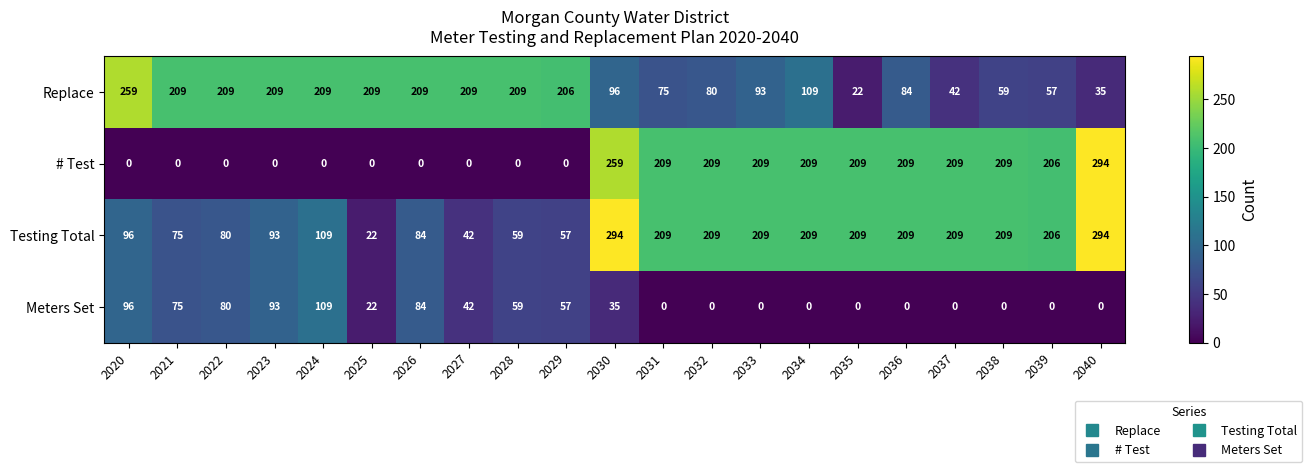

What is the highest value of the Replace series?

259